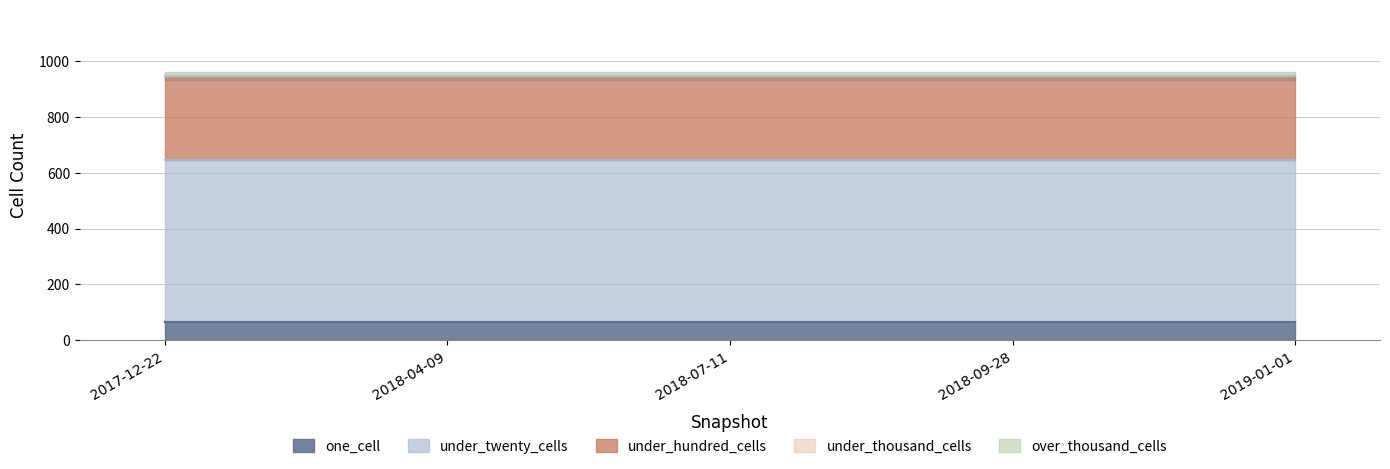

Reading left to right, list all the values displayed in this chart.

one_cell: 64	64	64	64	64
under_twenty_cells: 580	580	580	580	580
under_hundred_cells: 303	303	303	303	303
under_thousand_cells: 0	0	0	0	0
over_thousand_cells: 0	0	0	0	0